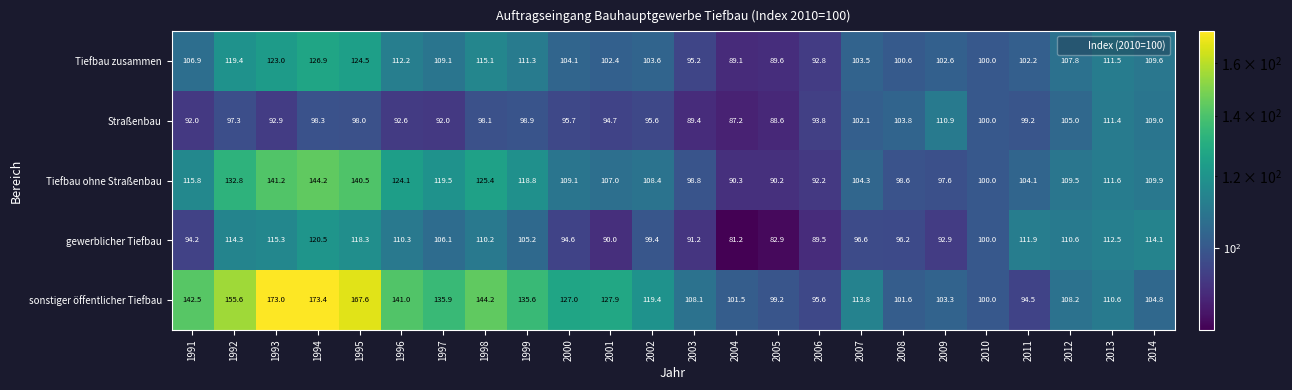

Is it true that sonstiger öffentlicher Tiefbau equals 94.5 at 2011?

True